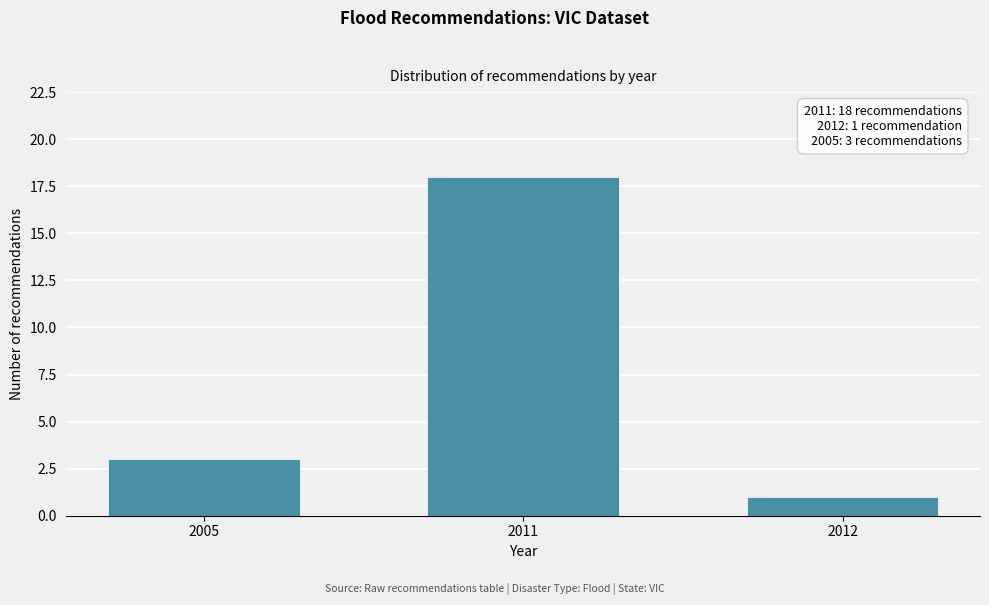

Reading left to right, transcribe all the data shown in this chart.

2005=3	2011=18	2012=1